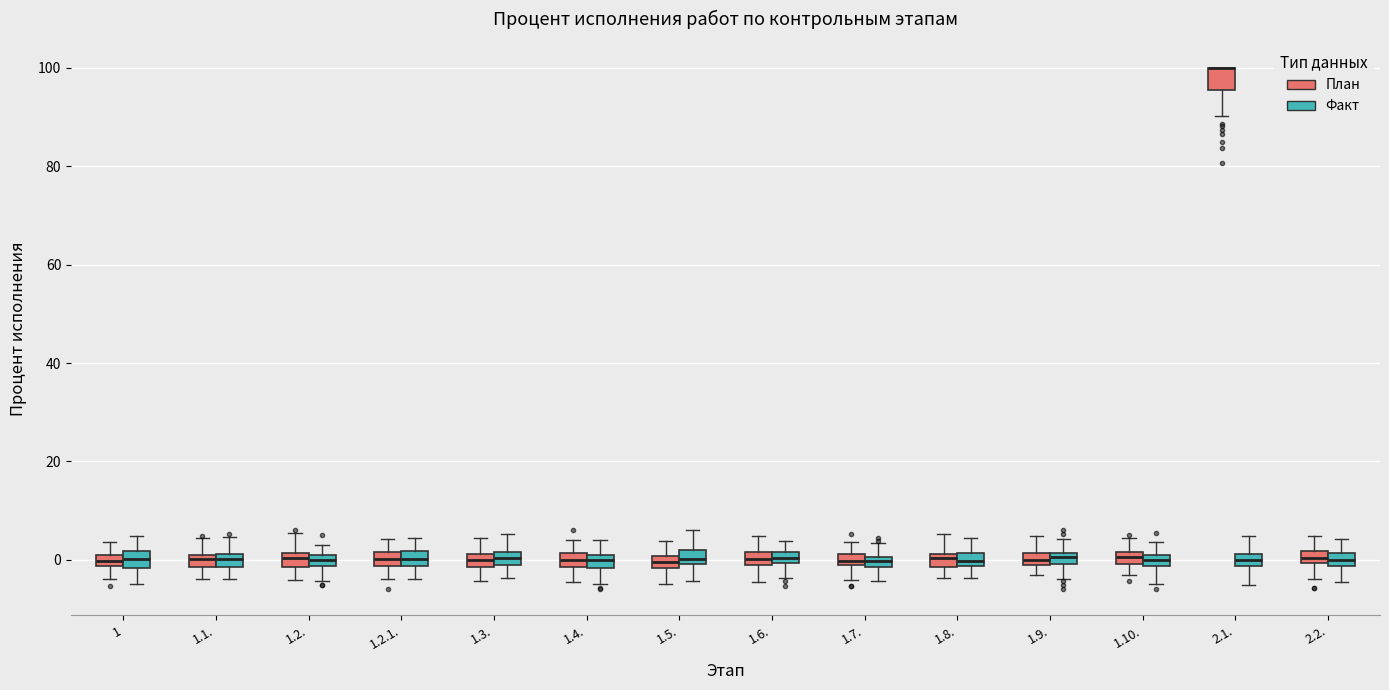

Where does the lower whisker of the box for 1.9. (Факт) end on the y-axis? The values are not printed on the chart, so give them approximately, as read against the axis.

-4